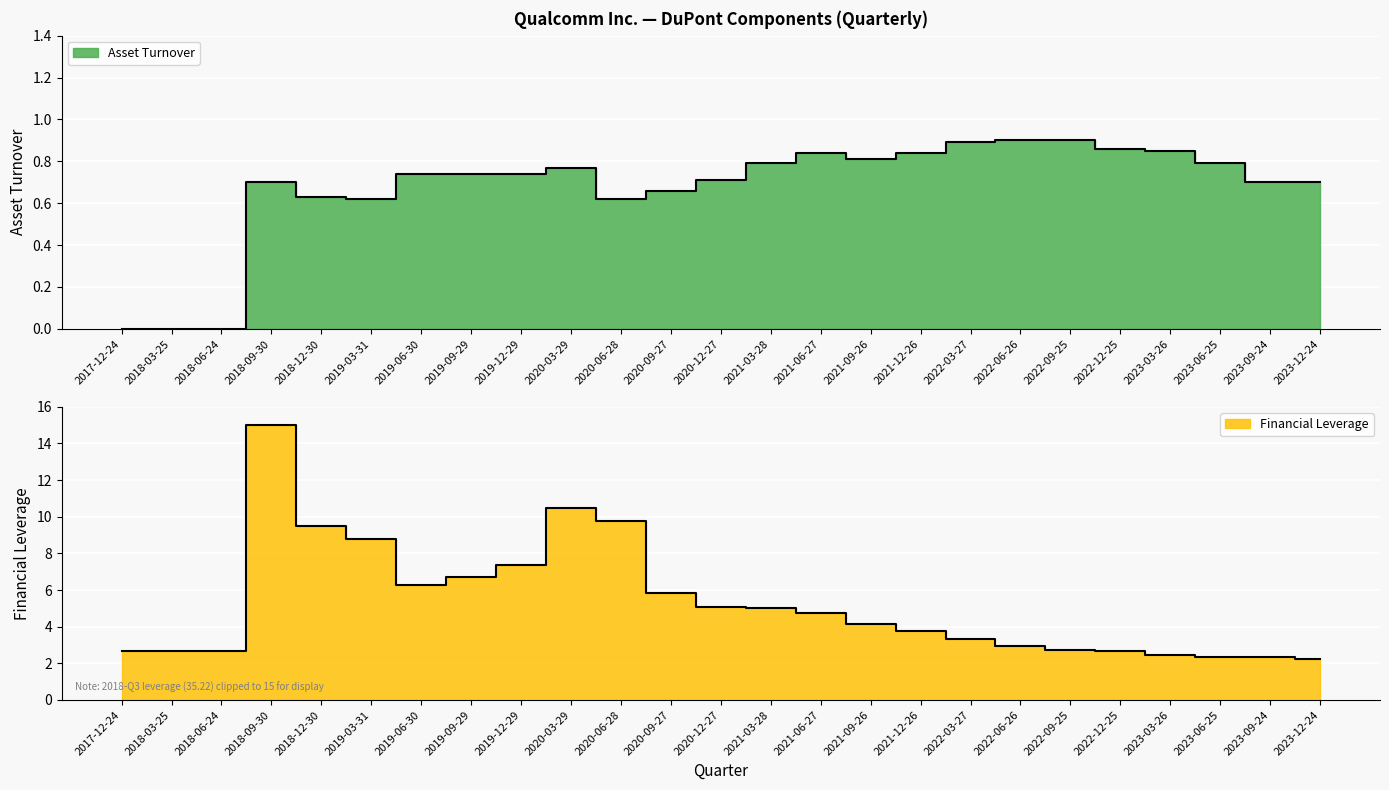

Is it true that the value at 2021-12-26 is 0.8?

True